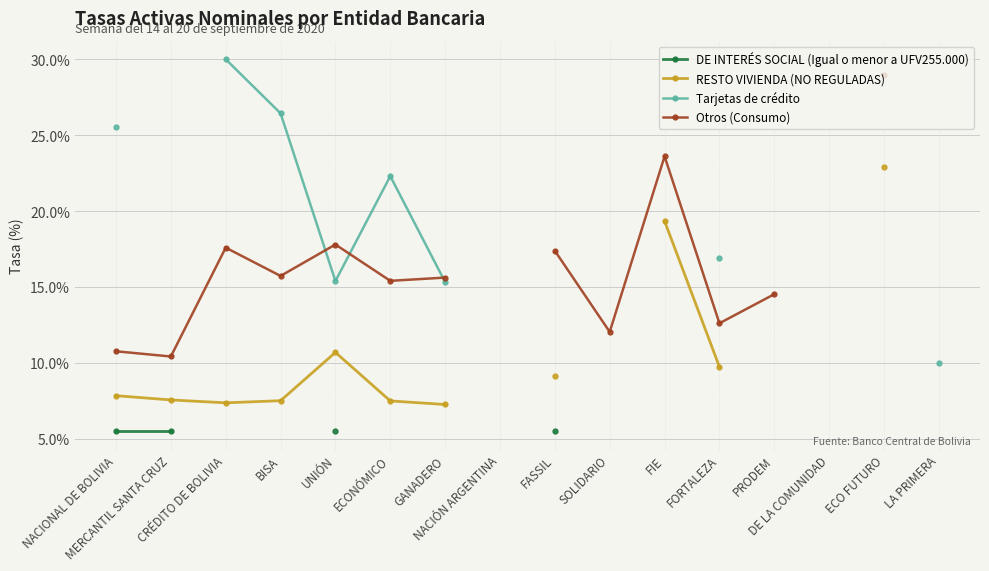

How many categories are shown in the chart?

16